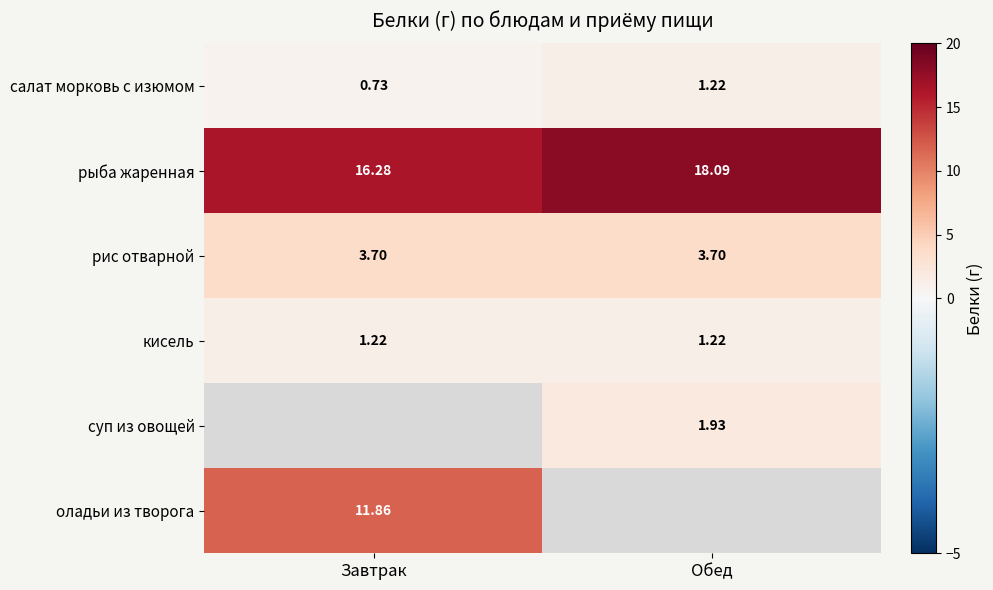

Is the value of рыба жаренная at Обед greater than the value of кисель at Обед?

Yes